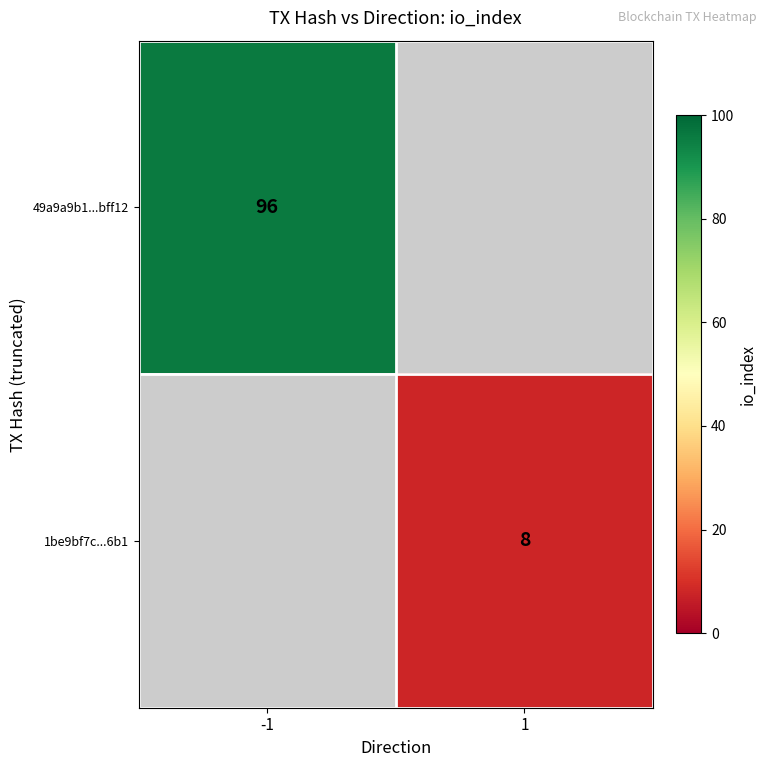

Is it true that 1be9bf7c...6b1 equals 8 at 1?

True